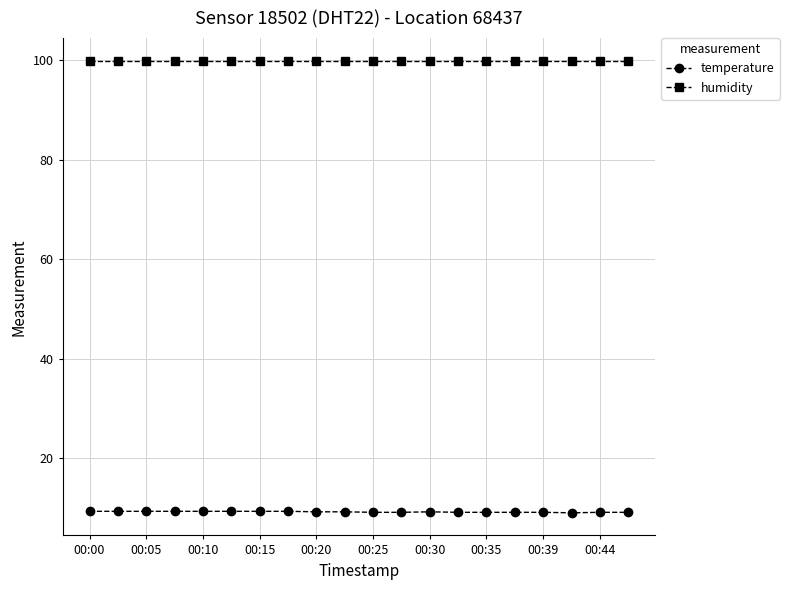

What is the minimum value for temperature?

9.0